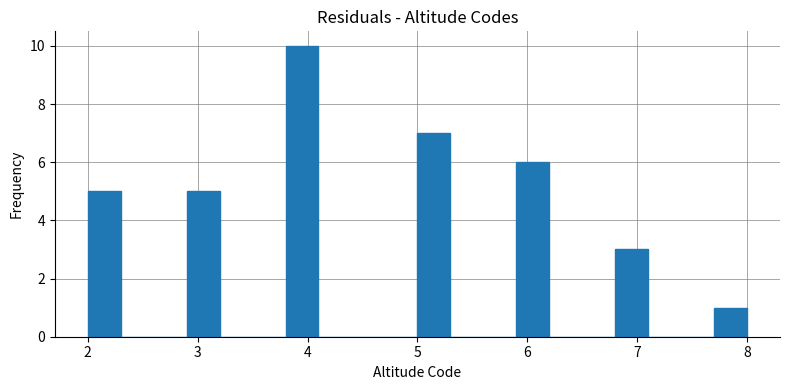

Read against the x-axis, roughly where is the centre of the tallest bar?

4.0